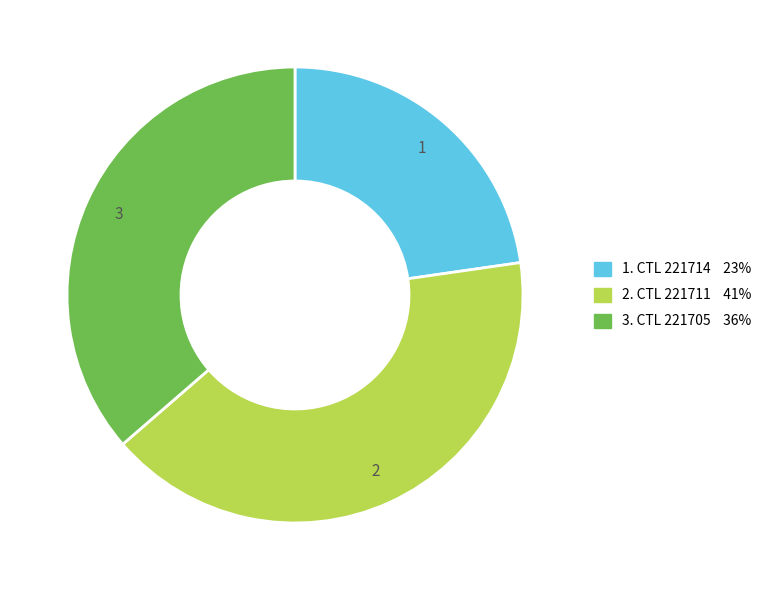

Does any single category account for the majority?

No